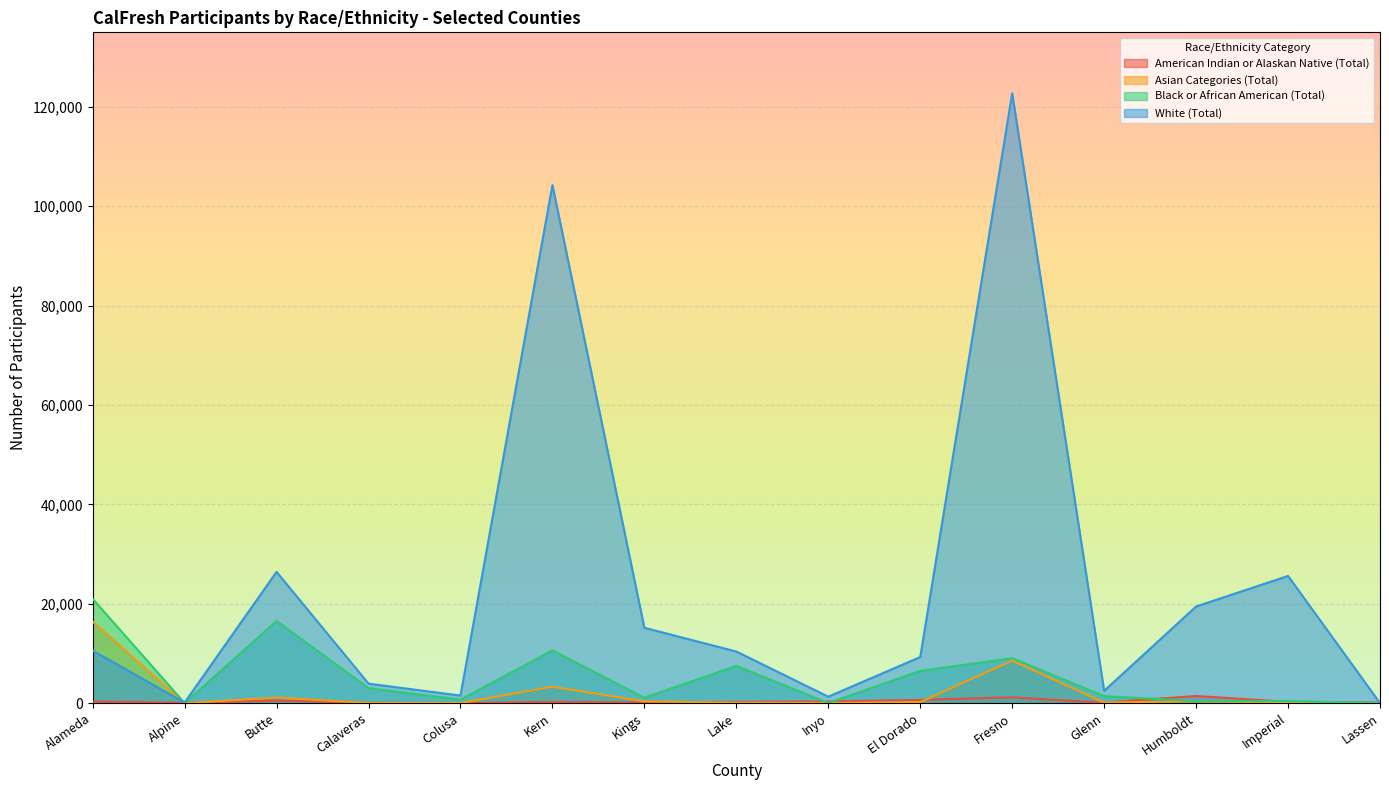

Where is American Indian or Alaskan Native (Total) nearest to the value 725?

El Dorado